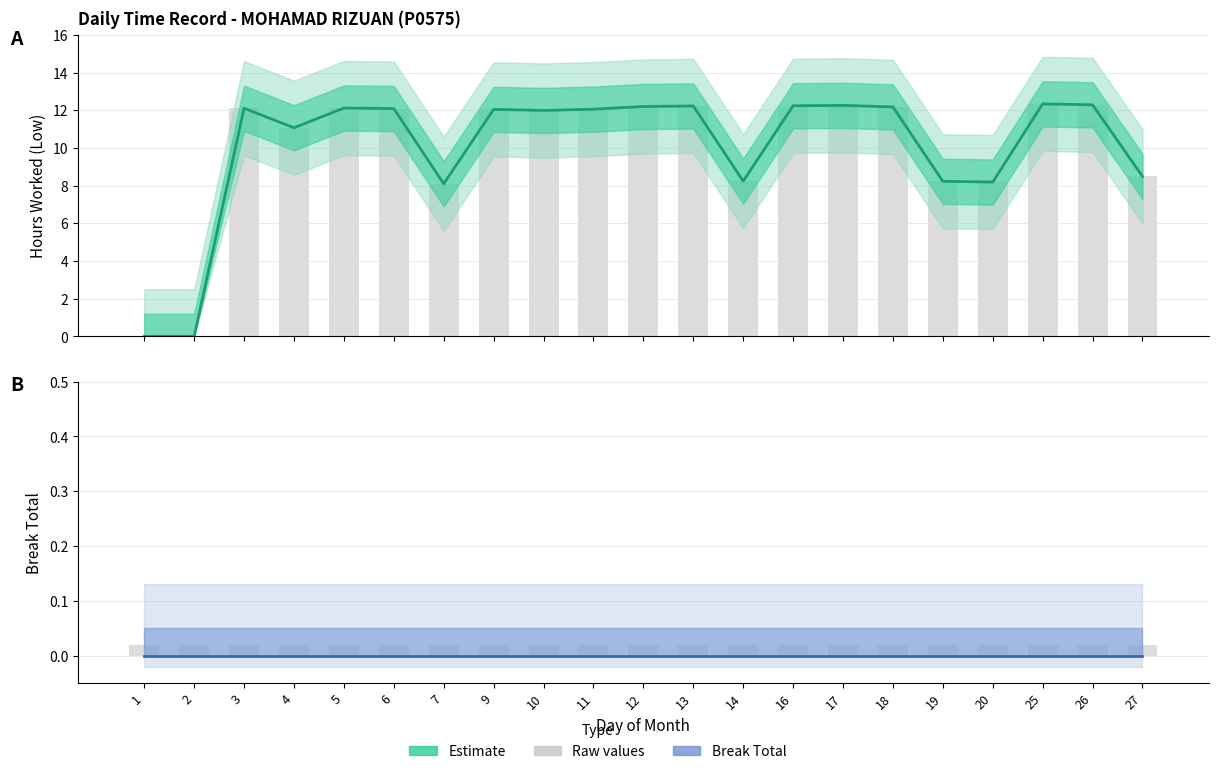

Between 12 and 4, which is larger?

12